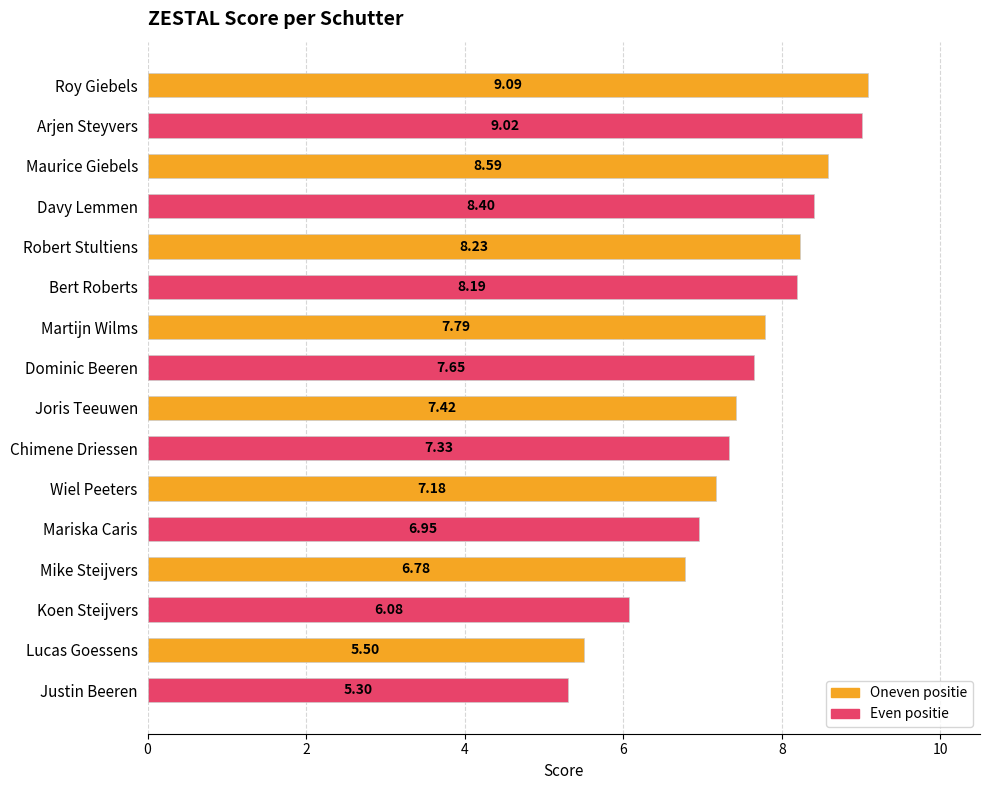

What is the maximum value shown in the chart?

9.1